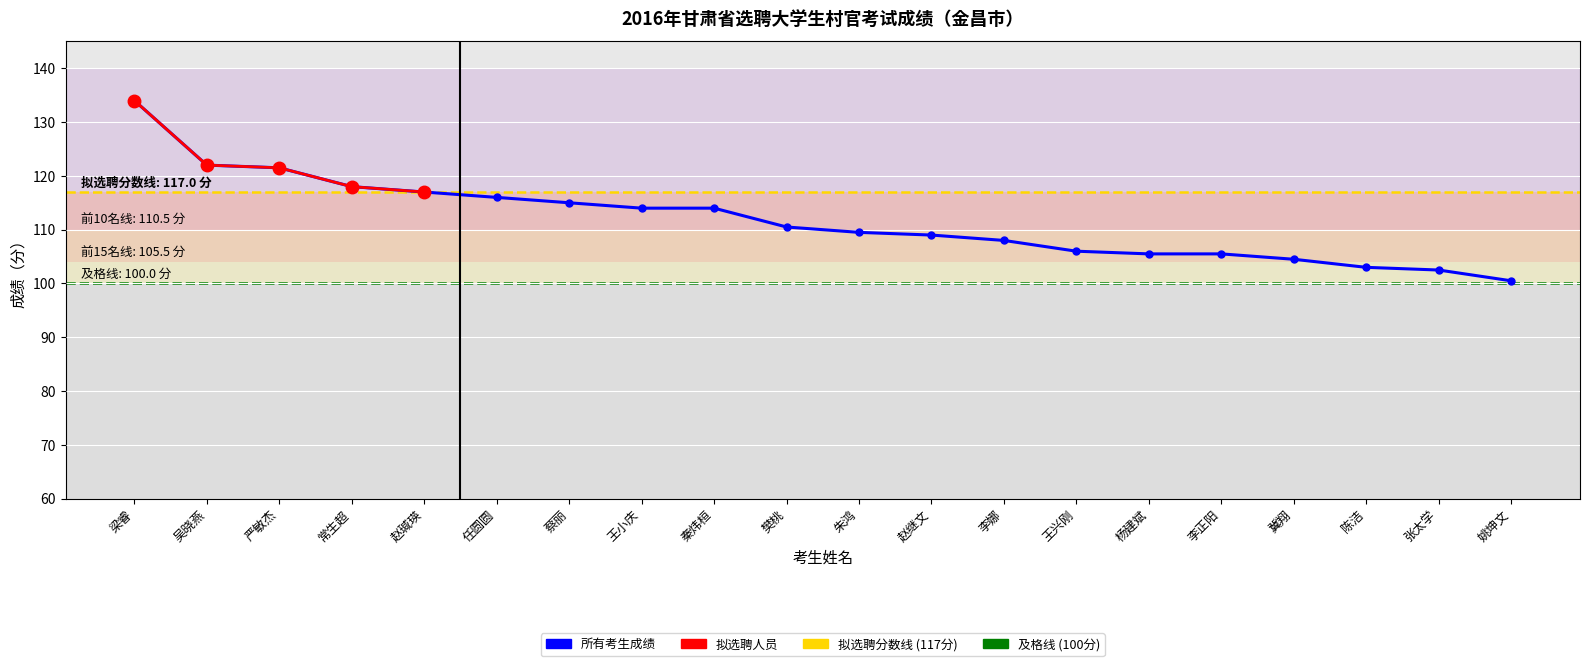

How many lines are shown in the chart?

1